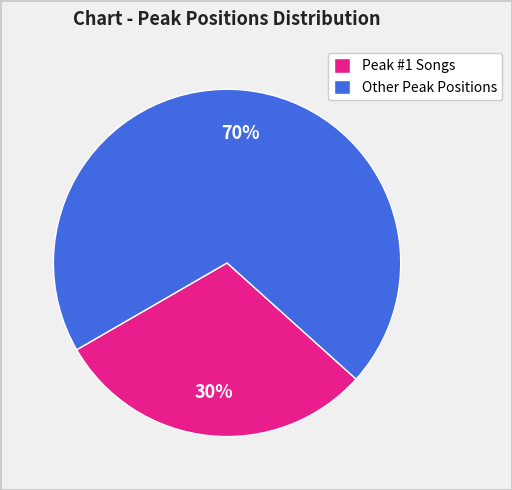

To the nearest percent, what percentage of the pie is Other Peak Positions?

70%